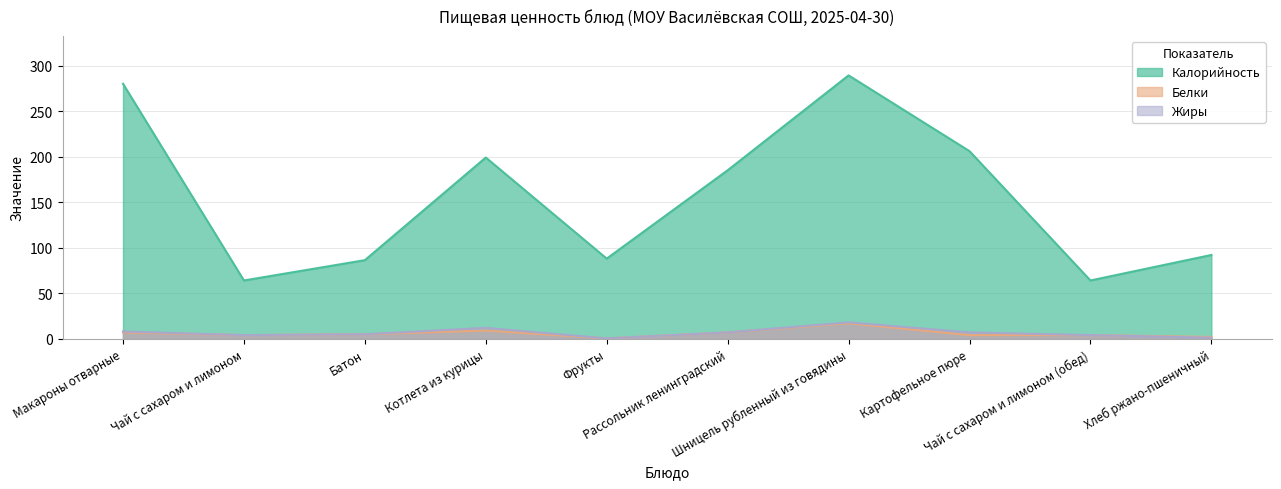

Between Чай с сахаром и лимоном and Фрукты, which series saw the biggest shift?

Калорийность